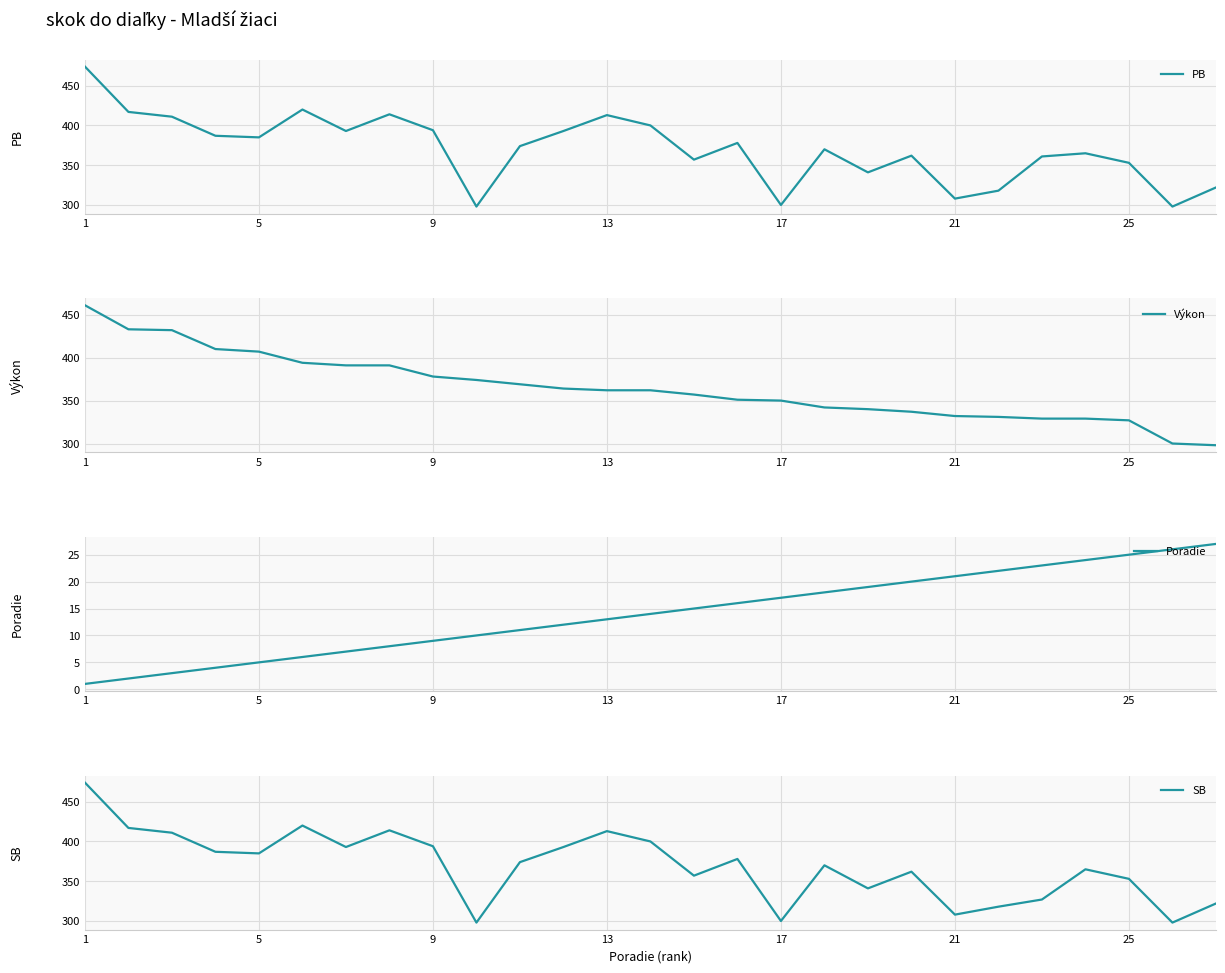

Reading left to right, transcribe all the data shown in this chart.

PB: 474	417	411	387	385	420	393	414	394	298	374	393	413	400	357	378	300	370	341	362	308	318	361	365	353	298	322
Výkon: 461	433	432	410	407	394	391	391	378	374	369	364	362	362	357	351	350	342	340	337	332	331	329	329	327	300	298
Poradie: 1	2	3	4	5	6	7	8	9	10	11	12	13	14	15	16	17	18	19	20	21	22	23	24	25	26	27
SB: 474	417	411	387	385	420	393	414	394	298	374	393	413	400	357	378	300	370	341	362	308	318	327	365	353	298	322